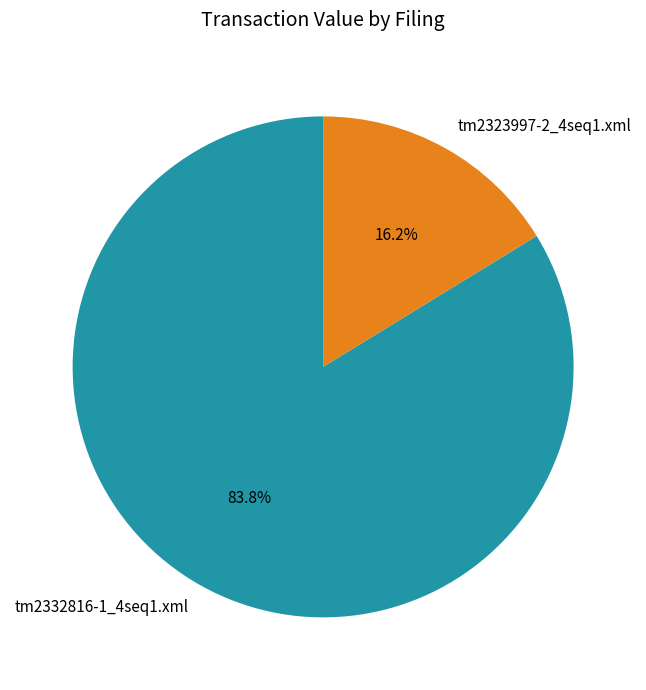

The tm2323997-2_4seq1.xml slice represents 10% of the pie. True or false?

False